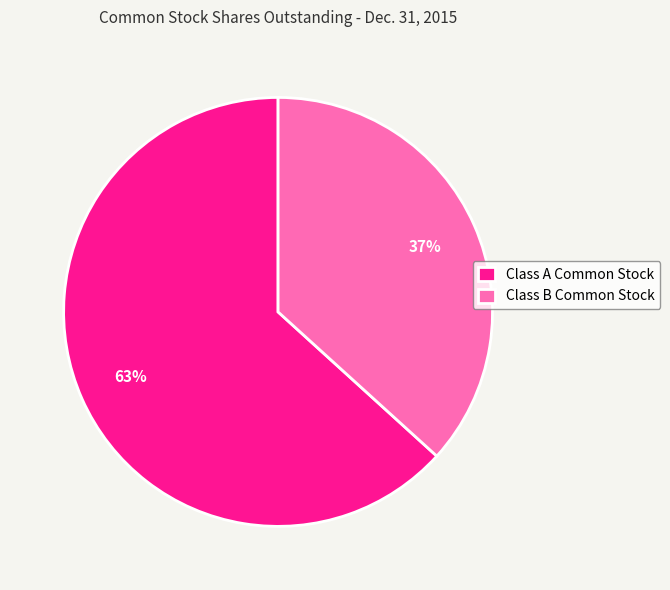

Is there any slice that represents more than half of the pie?

Yes